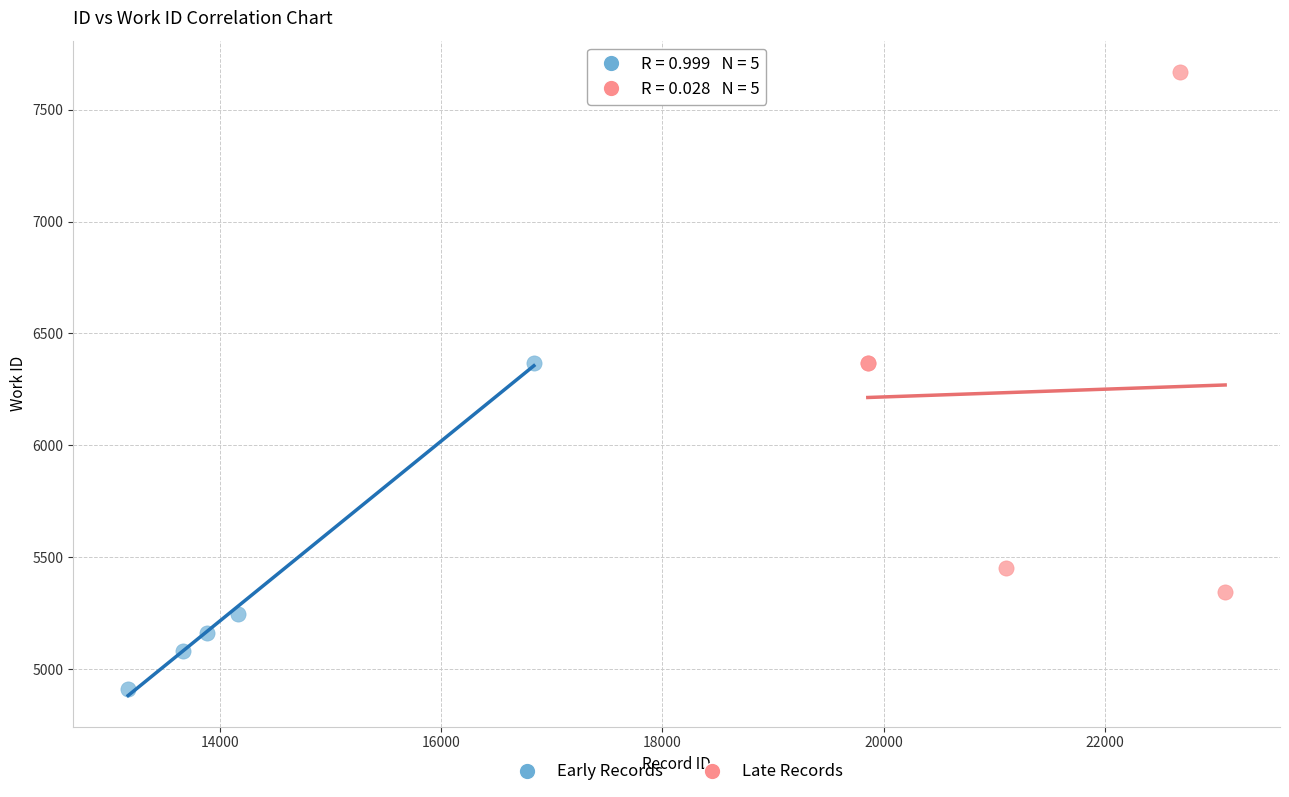

Which series has the widest spread of Y values?

Late Records